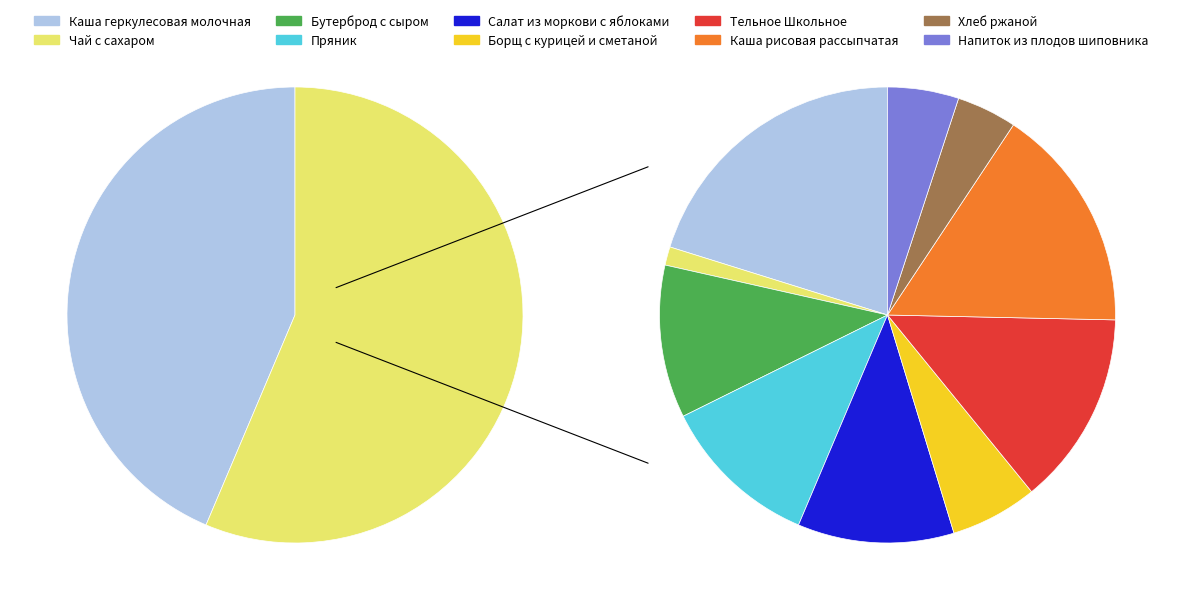

What is the change in value from Тельное Школьное to Хлеб ржаной?

-139.9